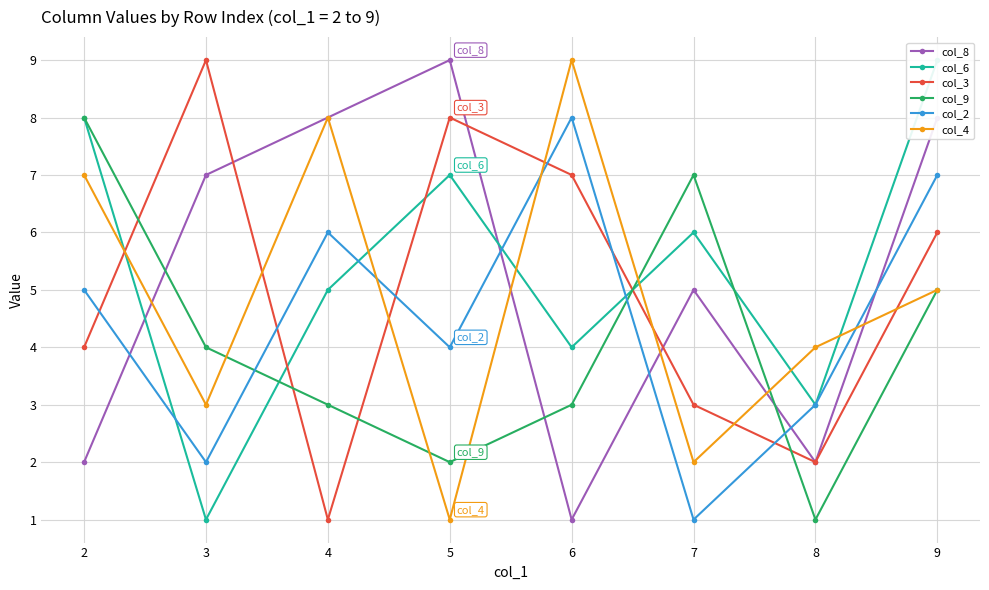

List the series in order of their peak value, highest first.

col_8, col_6, col_3, col_4, col_9, col_2